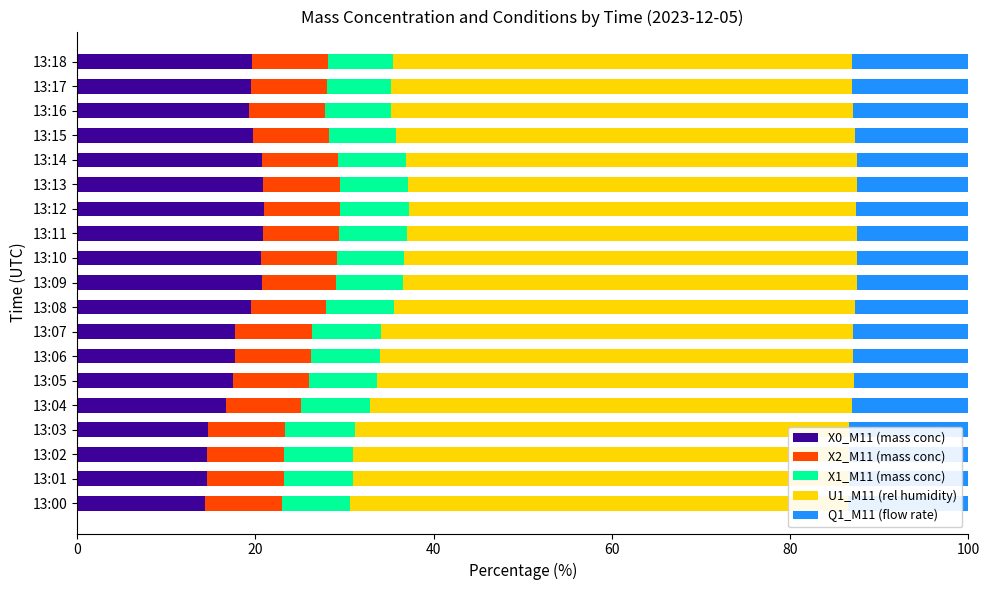

Where is U1_M11 (rel humidity) nearest to the value 53?

13:07